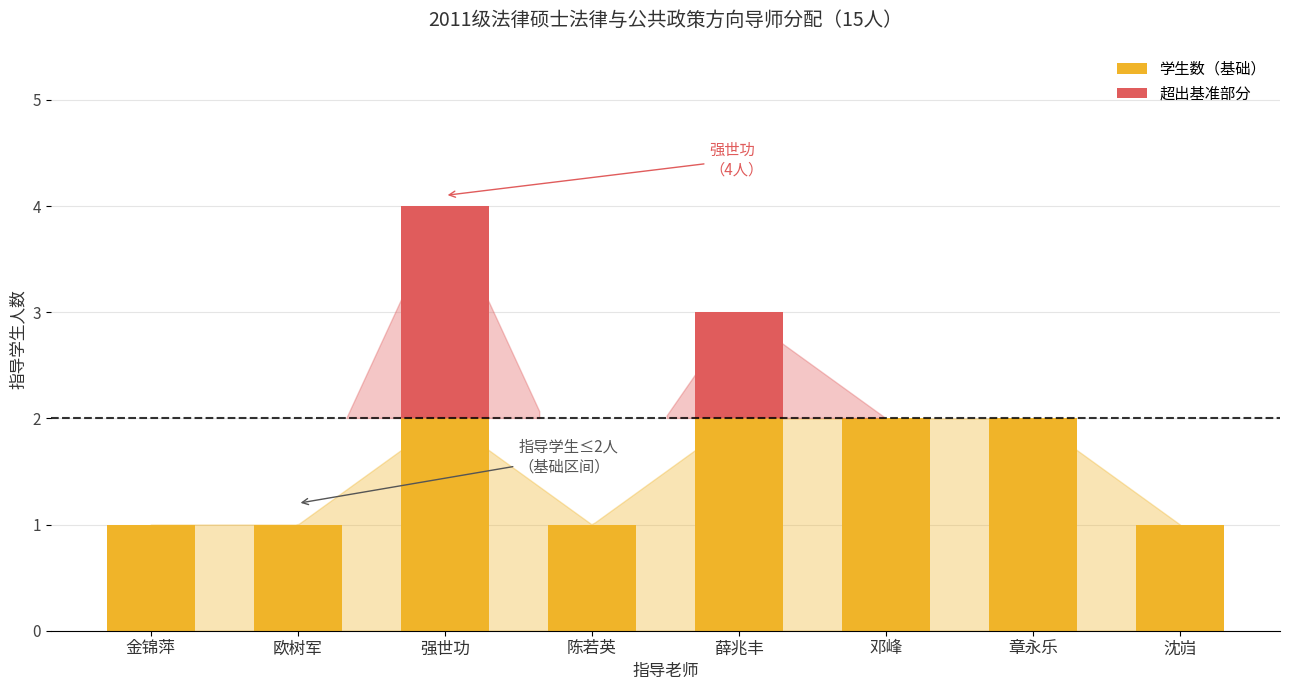

At which category is the sum across all series the highest?

强世功